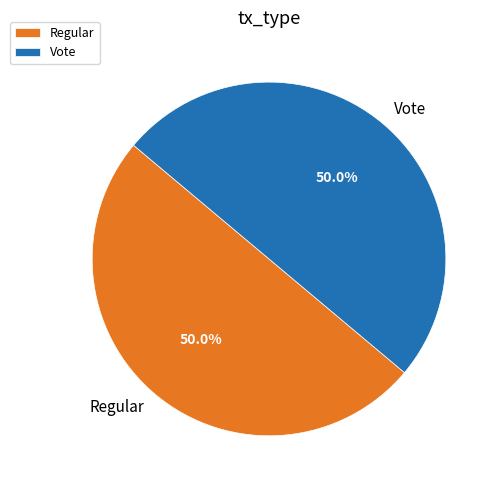

What is the ratio of the value at Regular to the value at Vote?

1.0